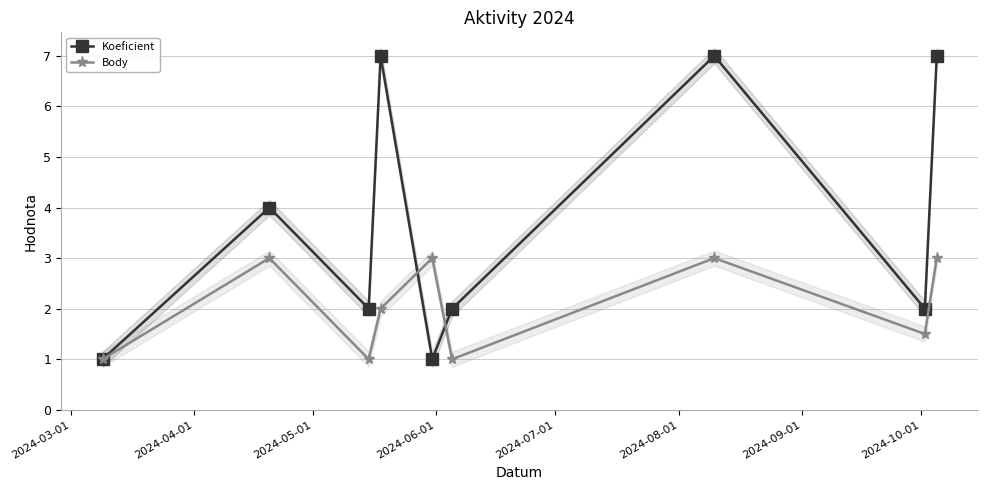

What is the average value of the Koeficient series?

3.7